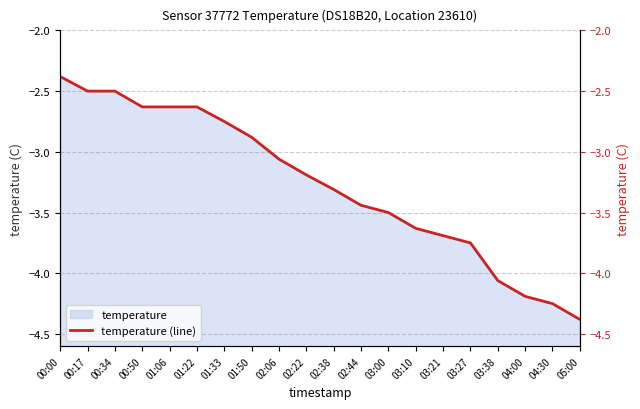

What is the smallest value displayed?

-4.4